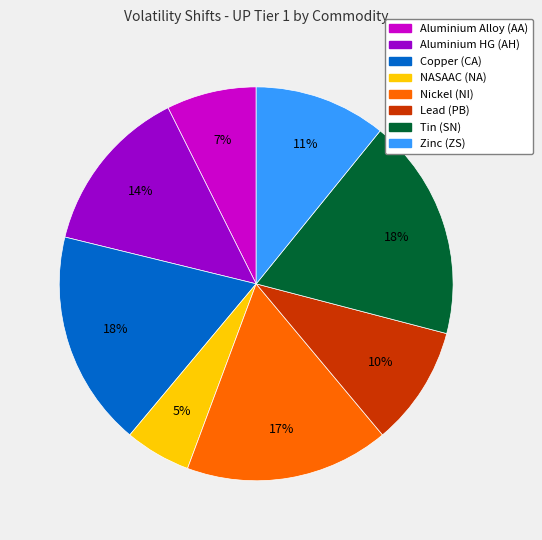

Is there any slice that represents more than half of the pie?

No